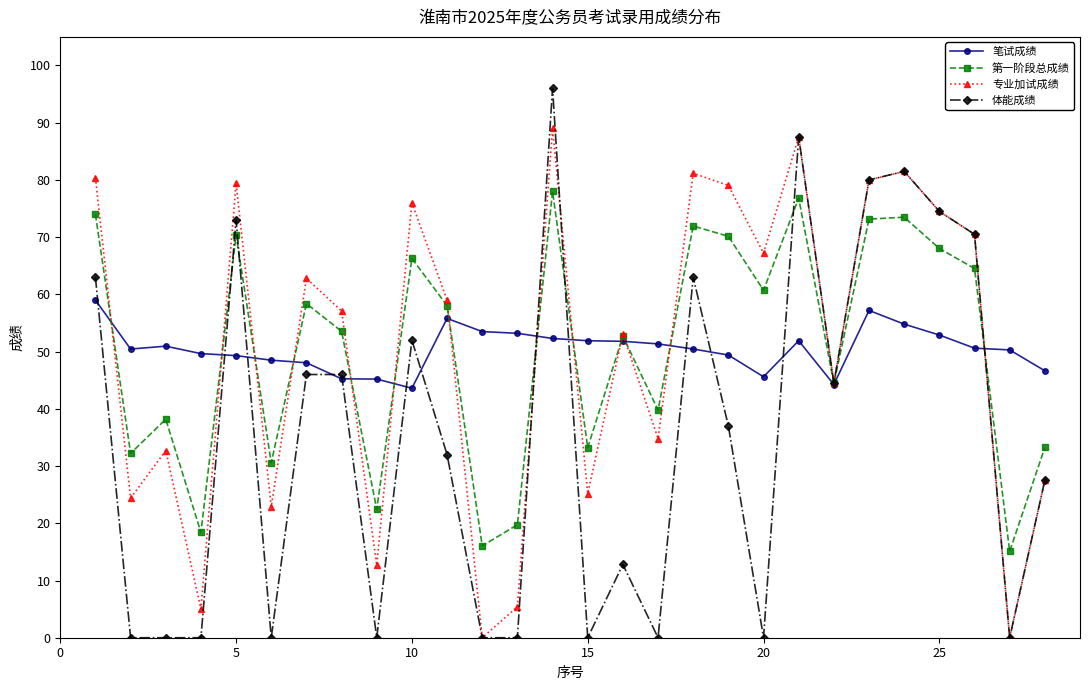

Which series has the largest range (max minus min)?

体能成绩